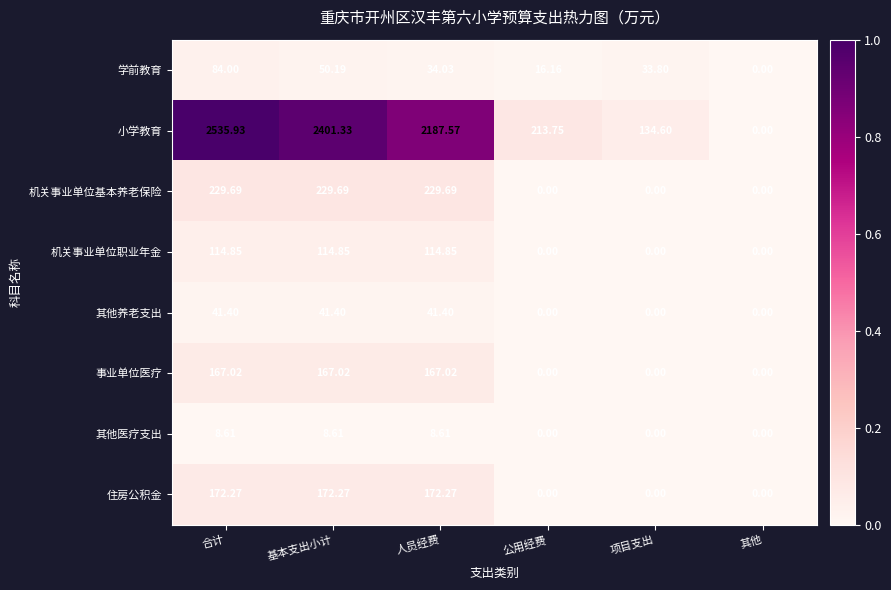

Which label corresponds to the largest value in the chart?

合计